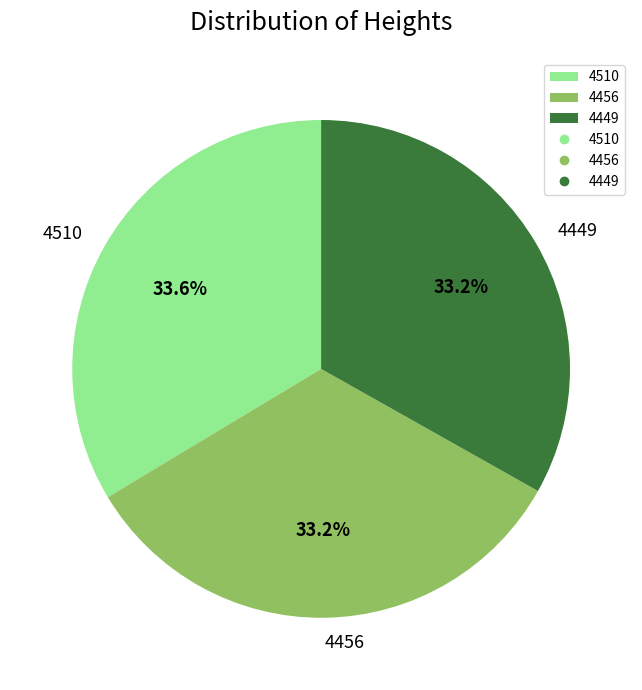

The 4449 slice represents 33% of the pie. True or false?

True